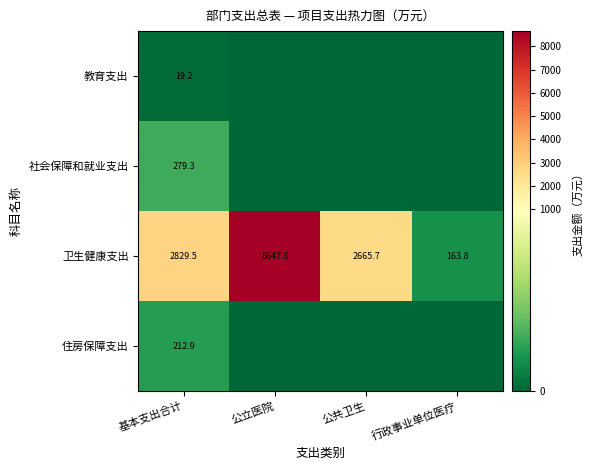

The 卫生健康支出 series shows 2829.5 at 基本支出合计. True or false?

True